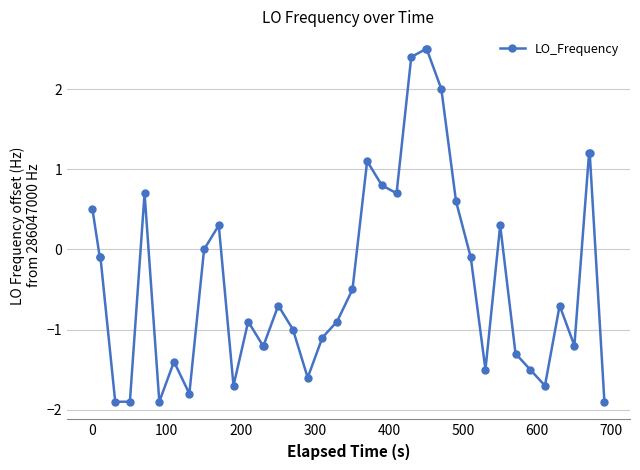

What is the value of the 38th point from the left?

1.2